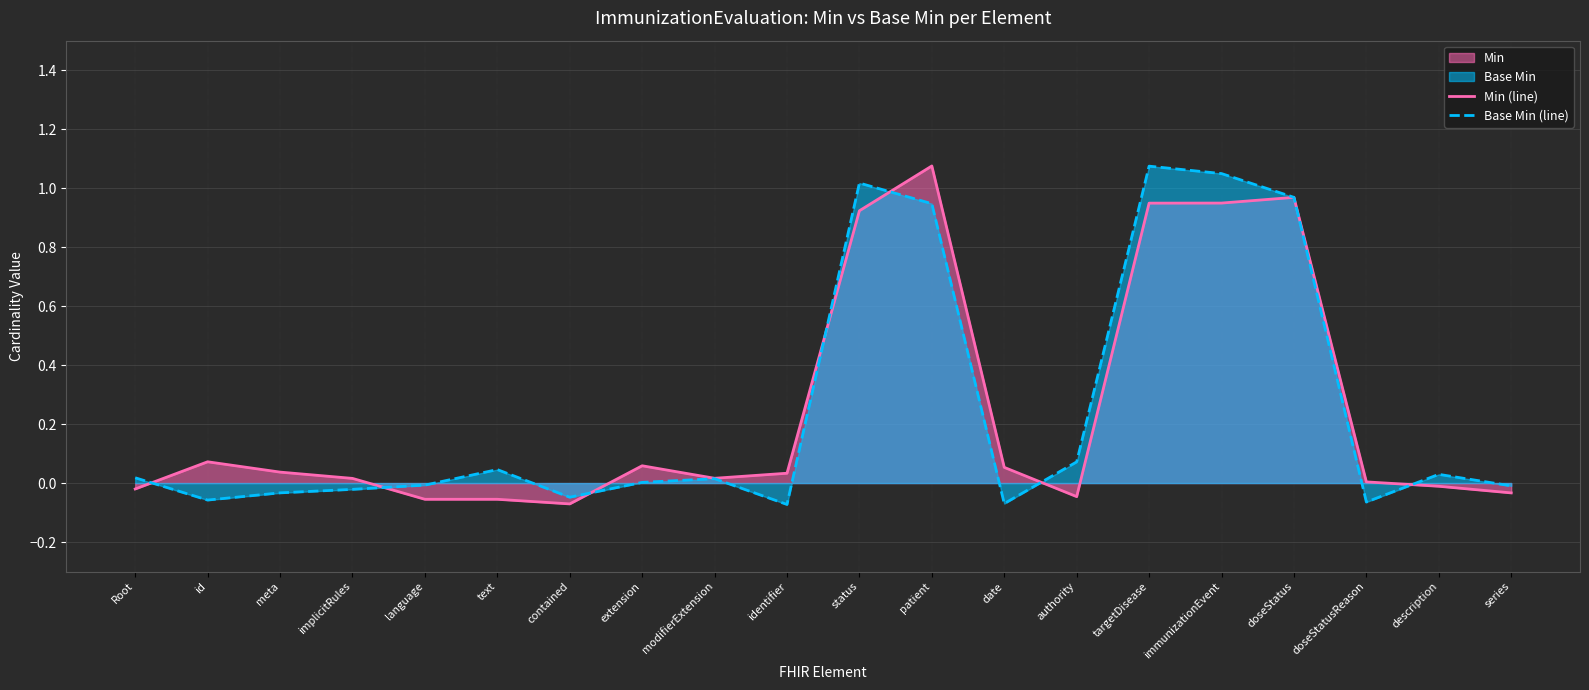

In Base Min (line), how many points are higher than both neighbors (excluding endpoints)?

5